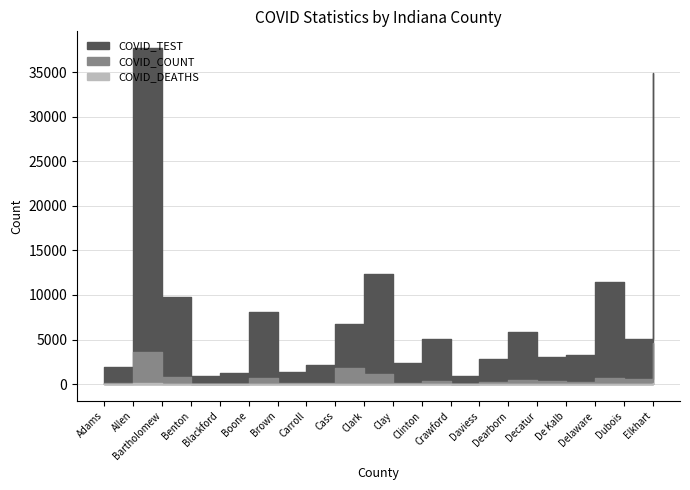

True or false: COVID_COUNT and COVID_DEATHS intersect in this chart.

False